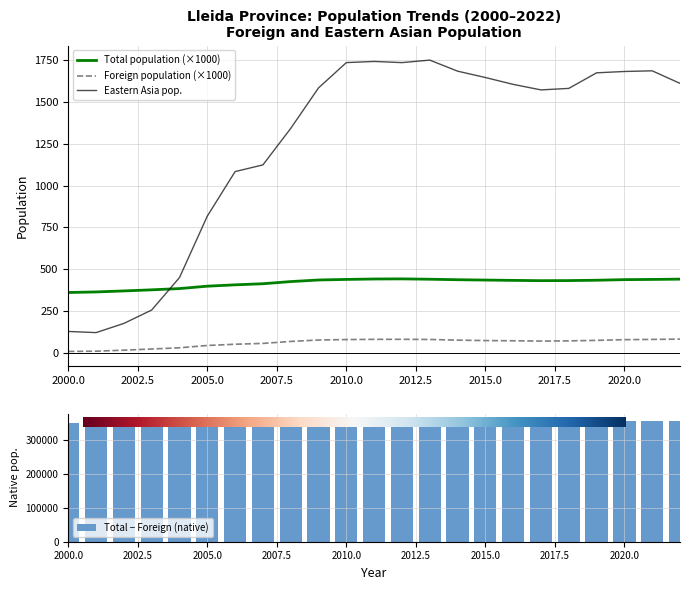

What is the difference between the Eastern Asia pop. values at 2017 and 2016?

33